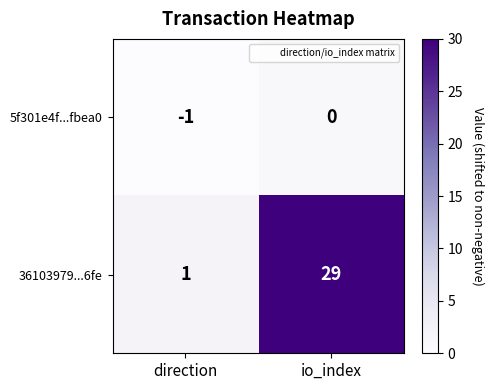

Reading right to left, extract all data points from this chart.

5f301e4f...fbea0: io_index=0	direction=-1
36103979...6fe: io_index=29	direction=1